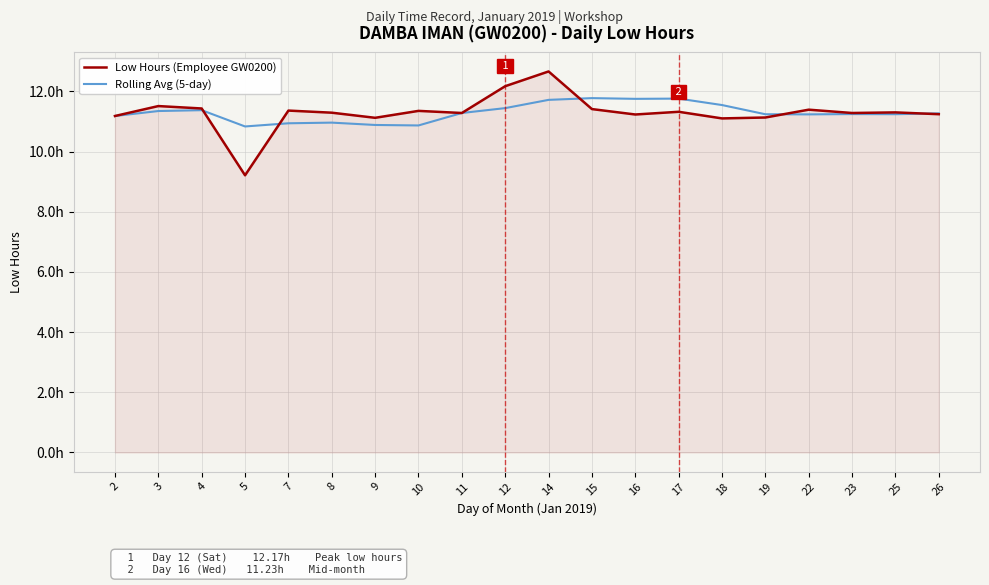

Reading left to right, list all the values displayed in this chart.

Low Hours (Employee GW0200): 11.2	11.5	11.4	9.2	11.4	11.3	11.1	11.3	11.3	12.2	12.7	11.4	11.2	11.3	11.1	11.1	11.4	11.3	11.3	11.2
Rolling Avg (5-day): 11.2	11.3	11.4	10.8	10.9	11.0	10.9	10.9	11.3	11.4	11.7	11.8	11.8	11.8	11.5	11.2	11.2	11.2	11.2	11.3